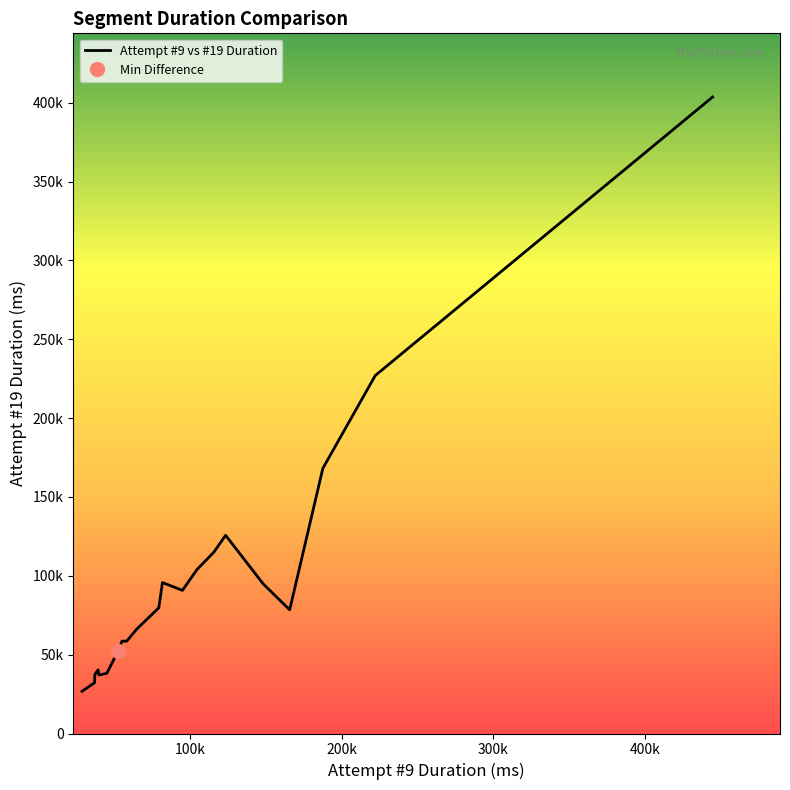

The Attempt #9 Duration series shows 23008 at long jump. True or false?

False